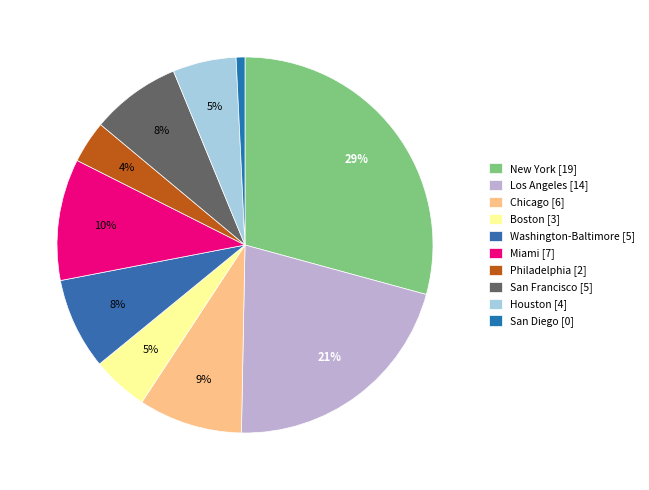

True or false: Washington-Baltimore accounts for 18% of the total.

False